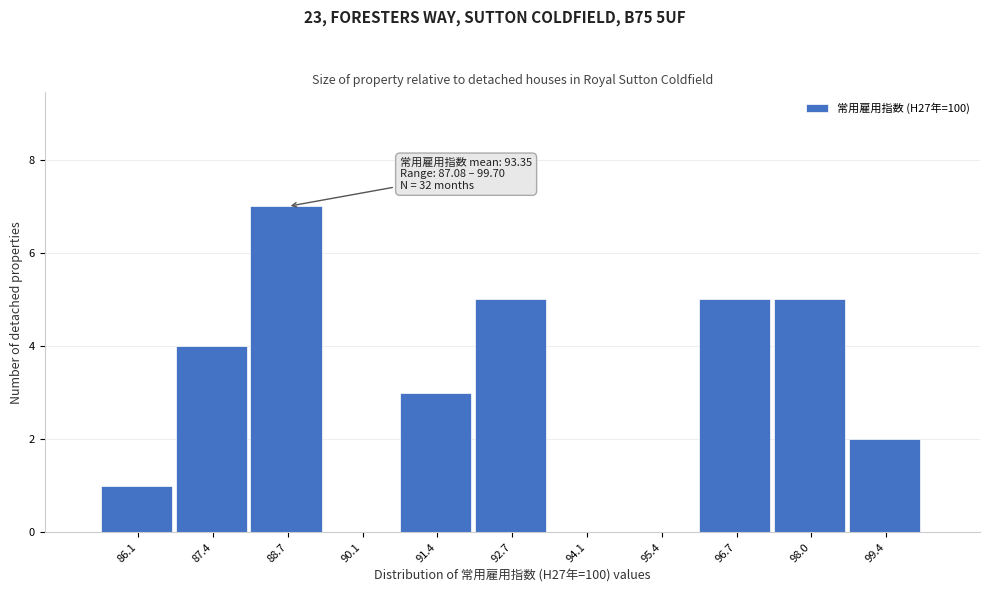

Reading left to right, what are all the values shown in this chart?

86.1=1	87.4=4	88.7=7	90.1=0	91.4=3	92.7=5	94.1=0	95.4=0	96.7=5	98.0=5	99.4=2